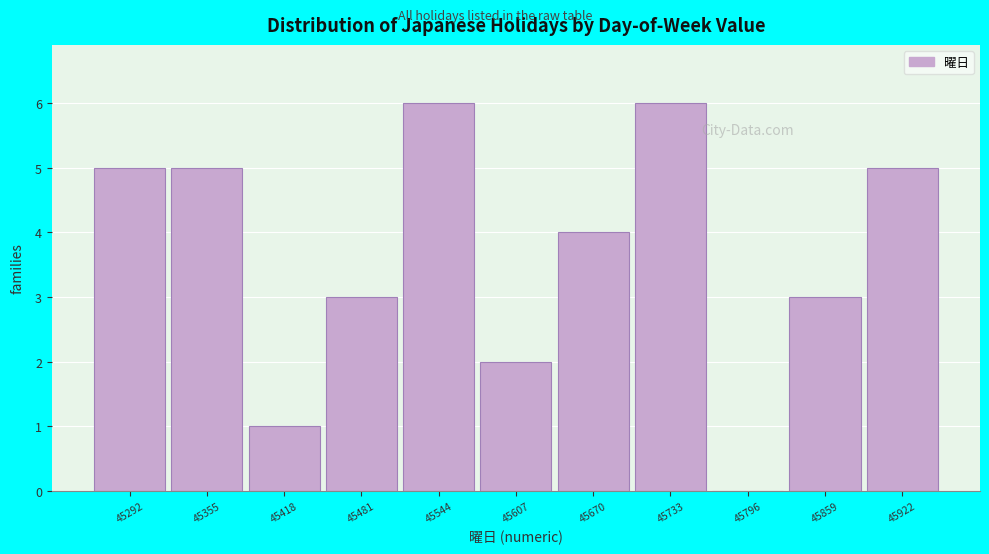

Reading right to left, transcribe all the data shown in this chart.

45922=5	45859=3	45796=0	45733=6	45670=4	45607=2	45544=6	45481=3	45418=1	45355=5	45292=5